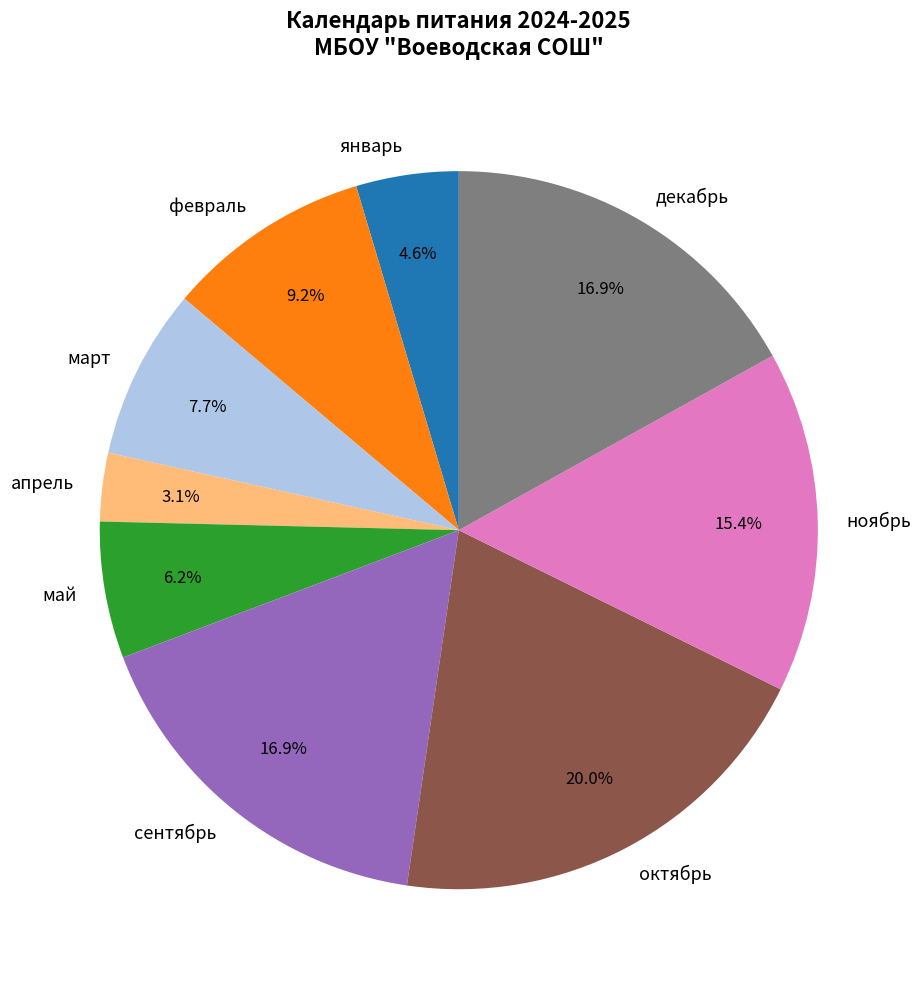

What is the total percentage of декабрь and май?

23.1%